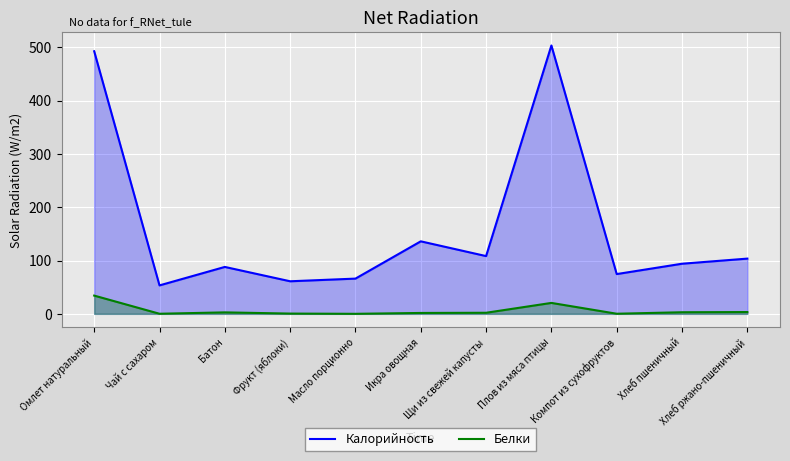

At Фрукт (яблоки), list the series in order from largest to smallest.

Калорийность, Белки